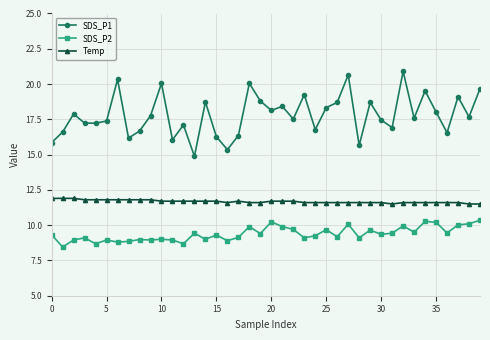

True or false: SDS_P1 and SDS_P2 cross at least once.

False